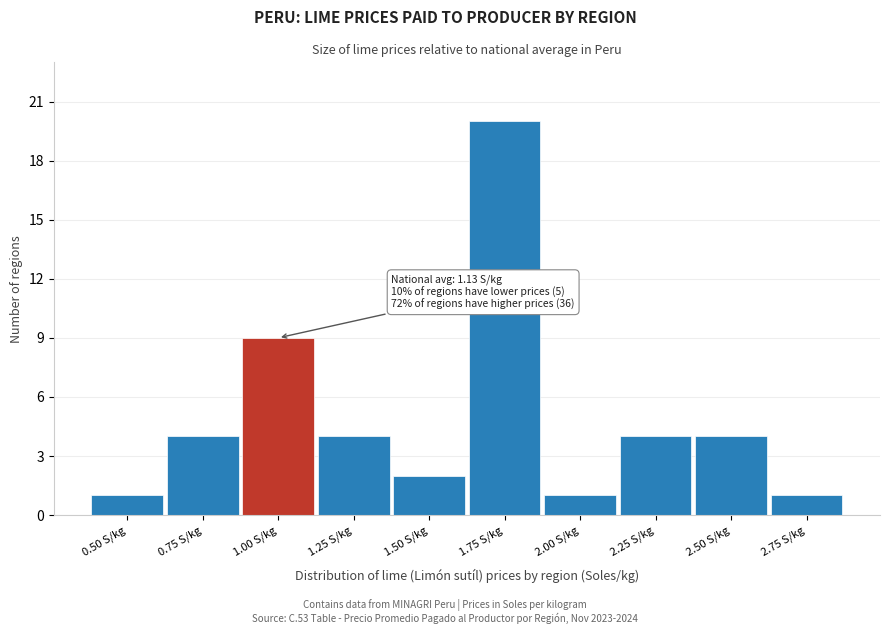

Reading right to left, extract all data points from this chart.

2.75 S/kg=1	2.50 S/kg=4	2.25 S/kg=4	2.00 S/kg=1	1.75 S/kg=20	1.50 S/kg=2	1.25 S/kg=4	1.00 S/kg=9	0.75 S/kg=4	0.50 S/kg=1